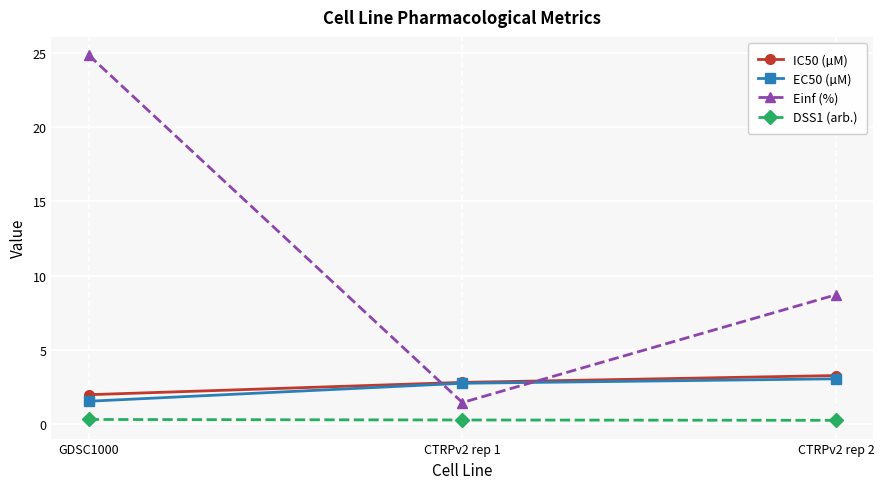

Is the value of EC50 (µM) at CTRPv2 rep 2 greater than the value of DSS1 (arb.) at CTRPv2 rep 1?

Yes